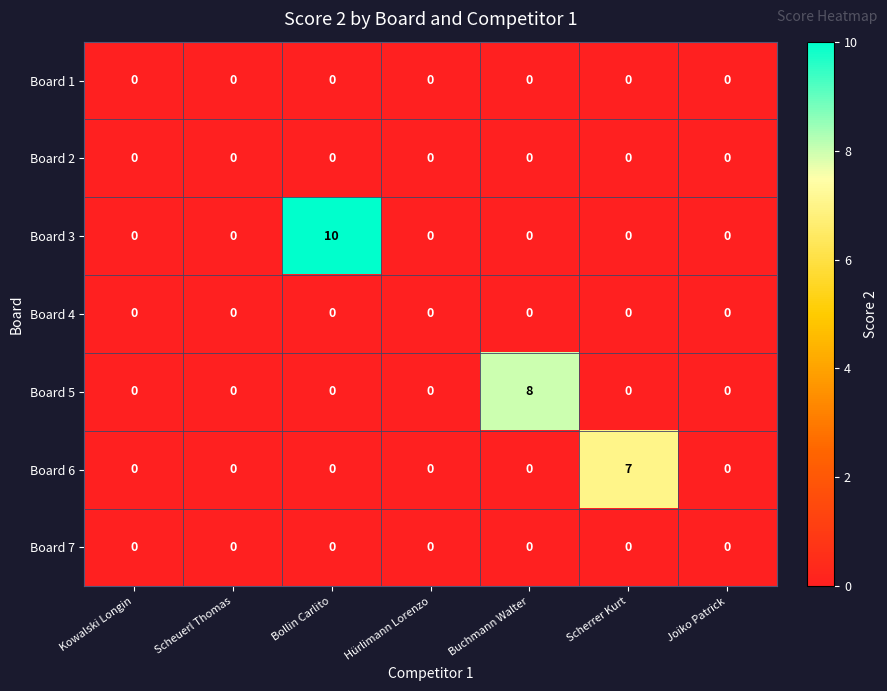

How many data points does each series have?

7